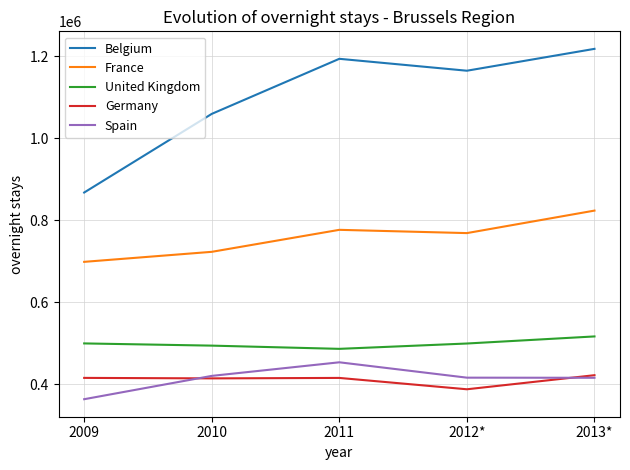

What is the average value of the France series?

757812